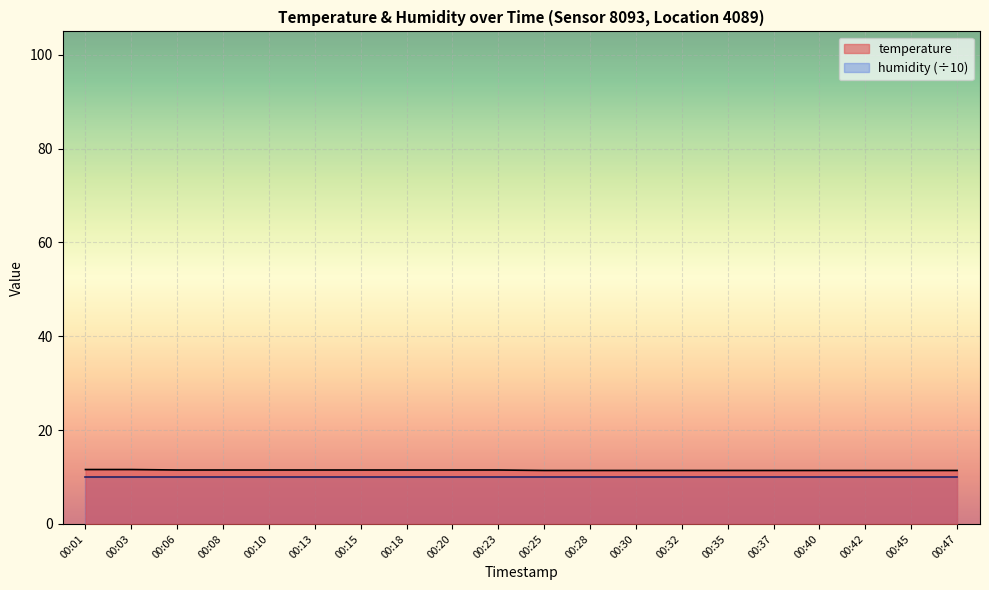

What is the average value?

11.5